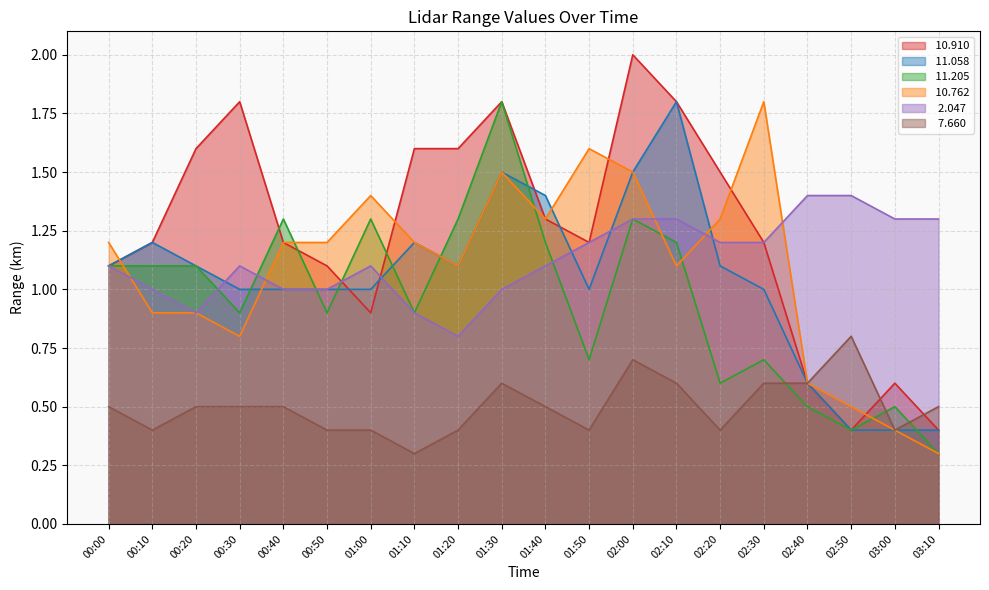

How many   7.660 values are between 0 and 1?

20